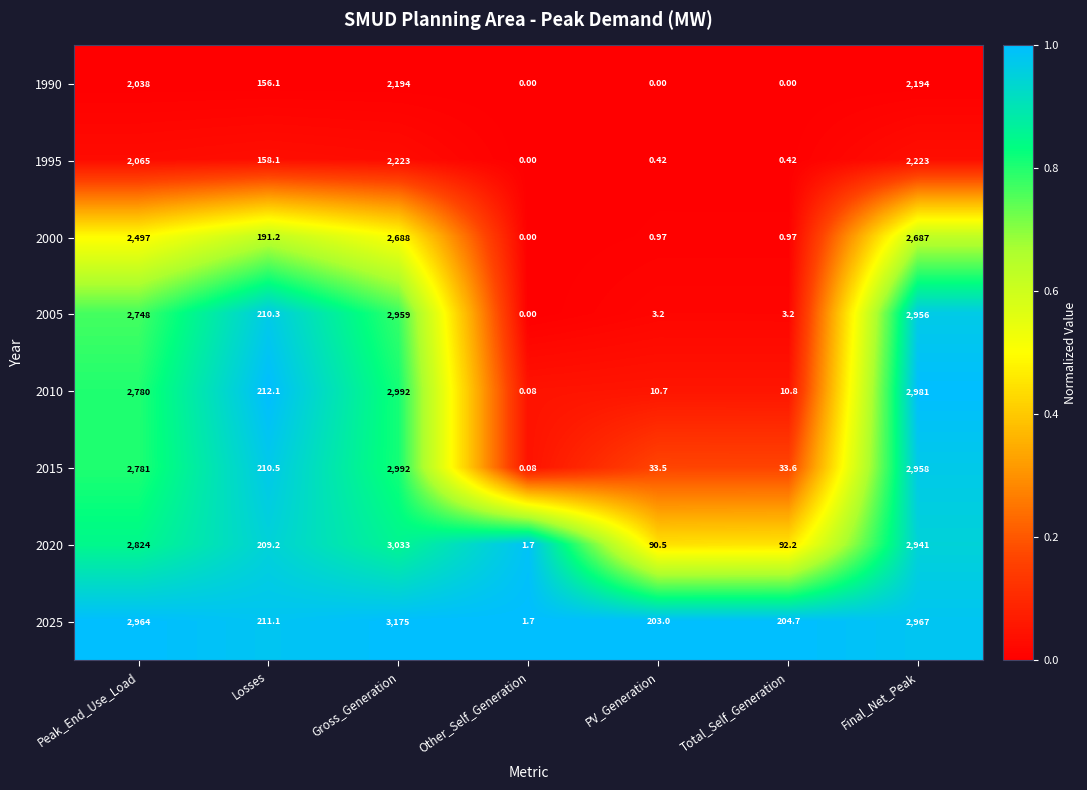

At which label does 2005 reach its minimum?

Other_Self_Generation